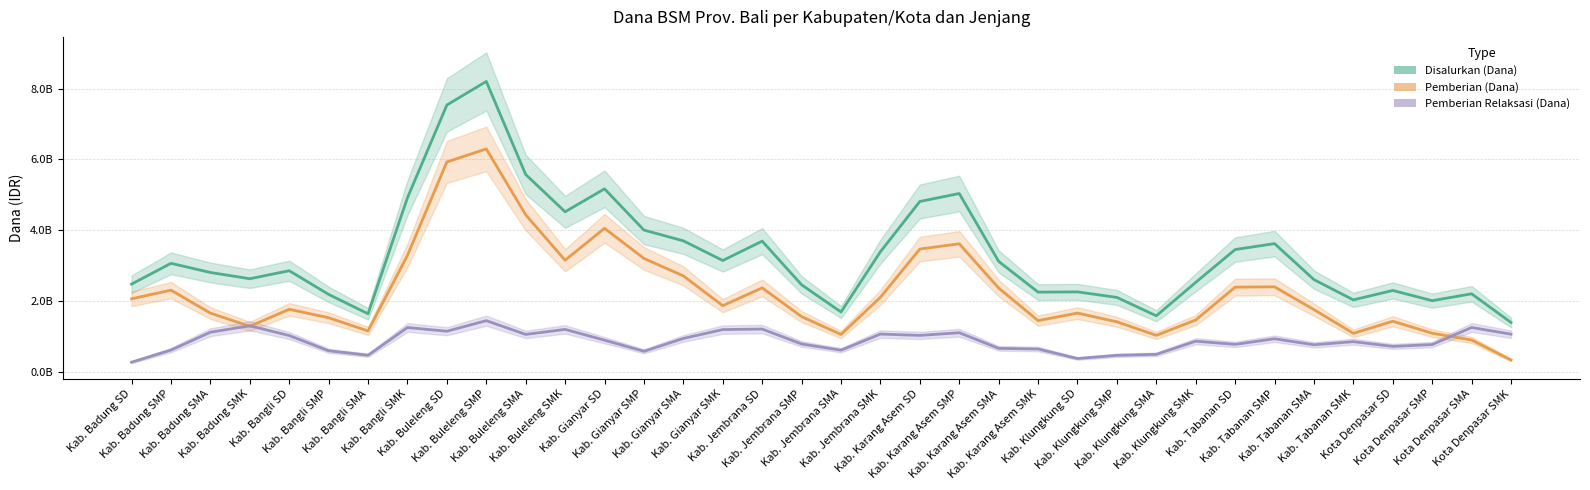

What is the label of the 17th point from the left?

Kab. Jembrana SD